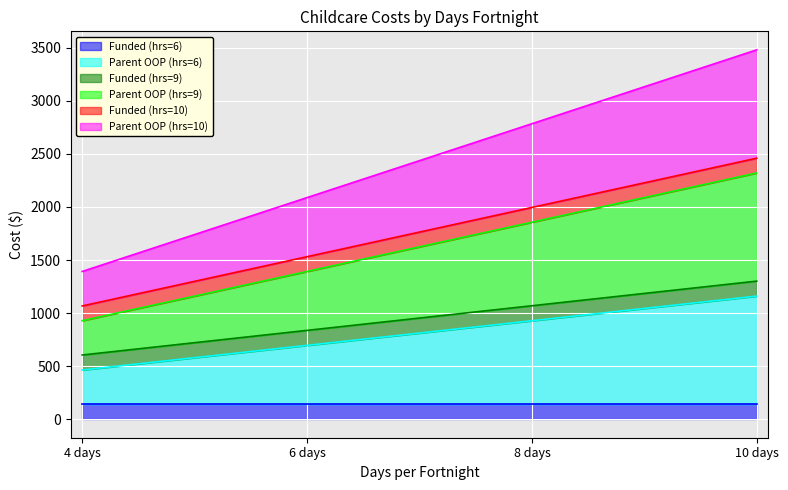

What is the approximate value of Parent OOP (hrs=10) at 8 days?

2784.0